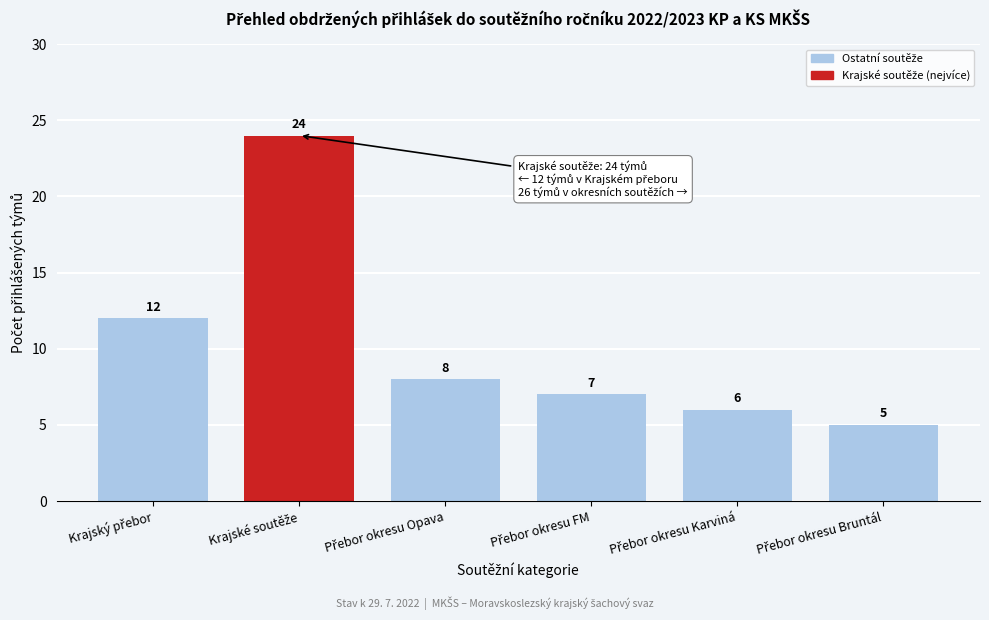

Reading right to left, extract all data points from this chart.

5	6	7	8	24	12